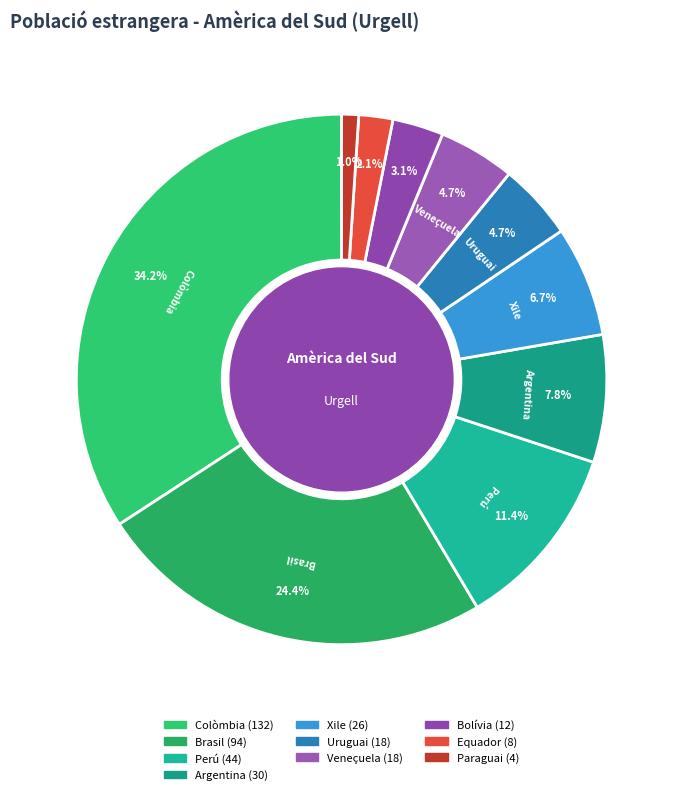

To the nearest percent, what is the difference between the Colòmbia and Brasil slice percentages?

10%